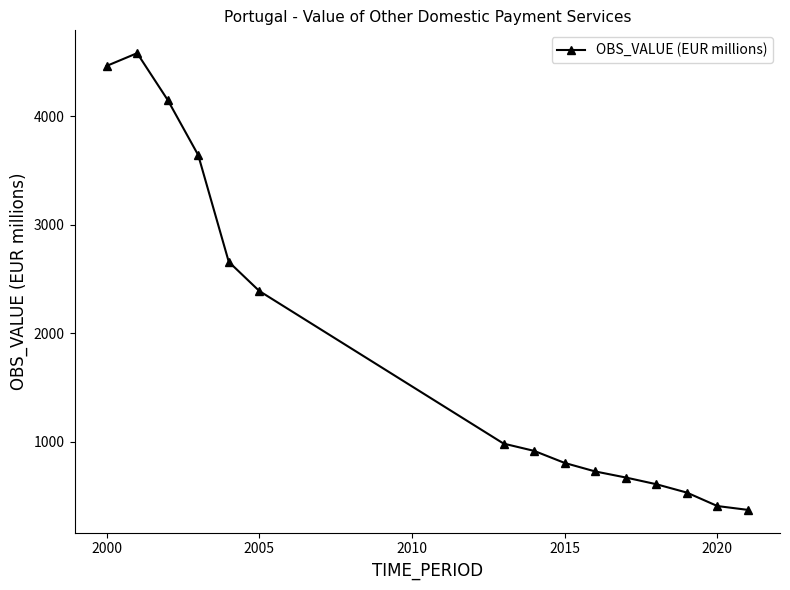

Does the chart have visible grid lines?

No